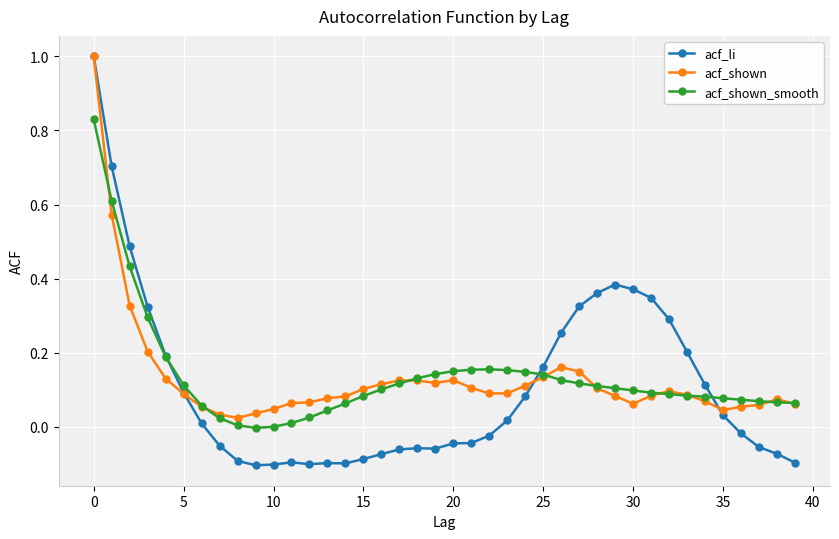

Which series has the largest range (max minus min)?

acf_li